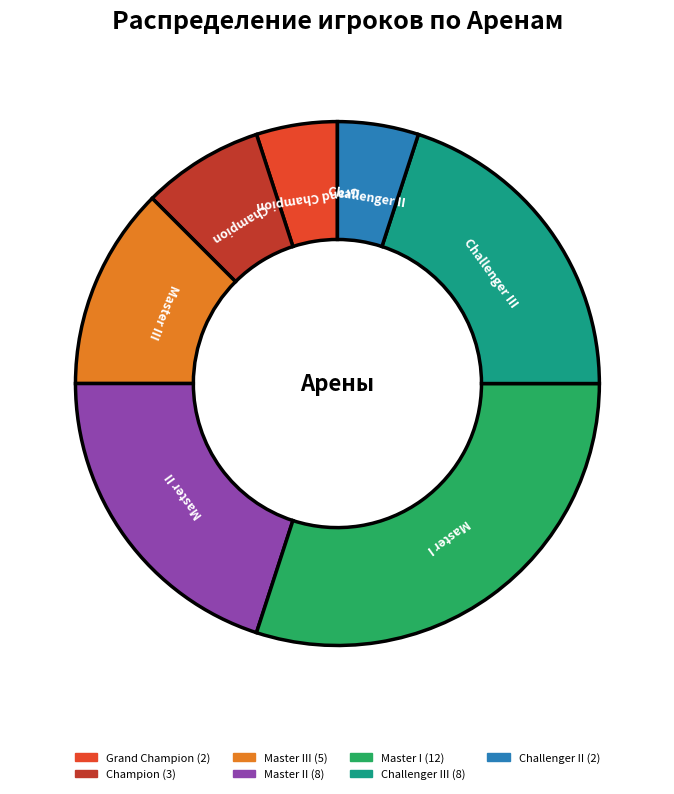

Is there a majority slice in this chart?

No